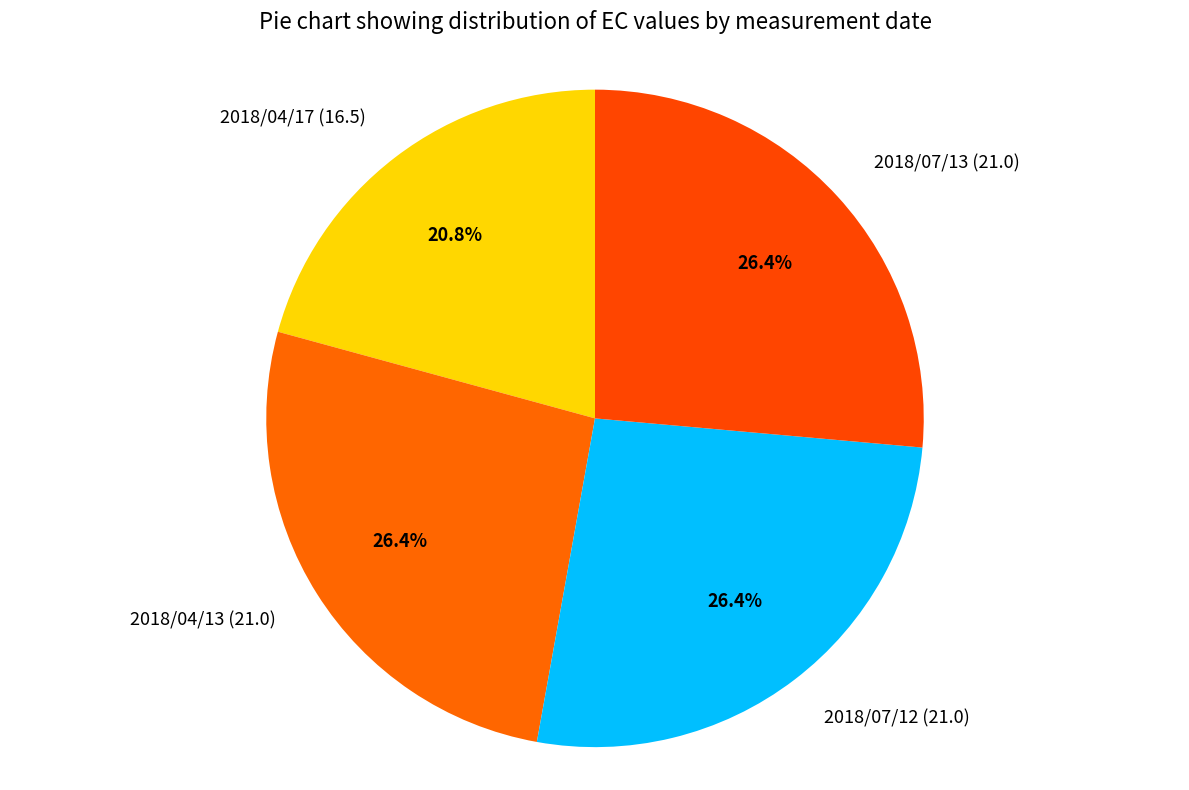

What is the total percentage of 2018/07/13 and 2018/07/12?

52.8%